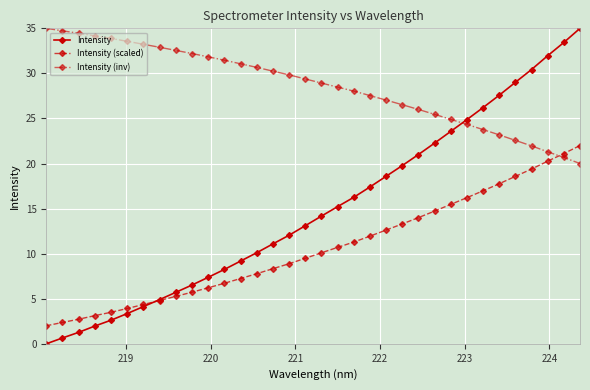

What are all the series names shown in the legend?

Intensity, Intensity (scaled), Intensity (inv)